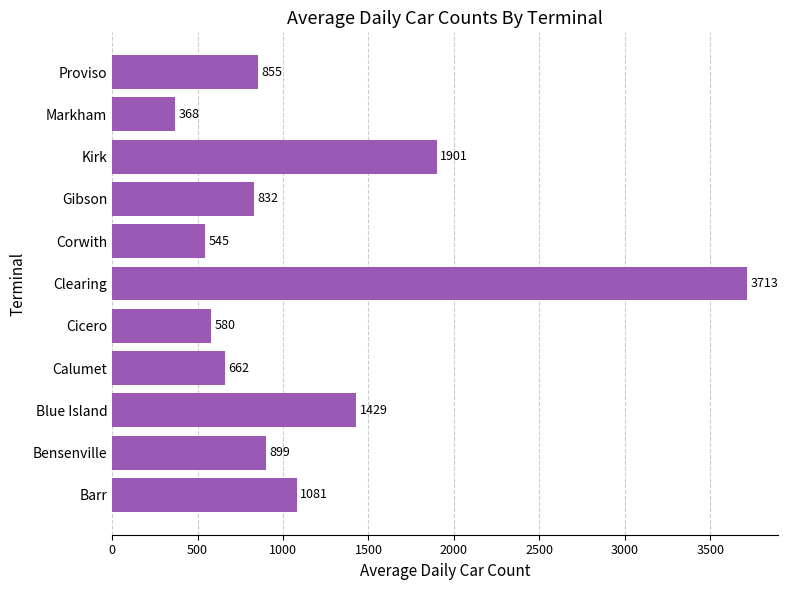

Reading bottom to top, what are all the values shown in this chart?

1081	899	1429	662	580	3713	545	832	1901	368	855